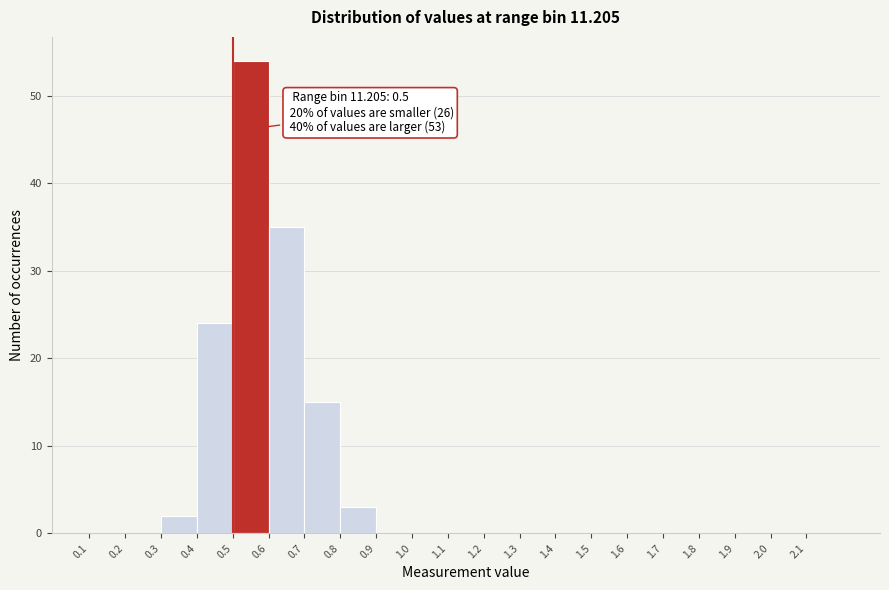

Over which range of the x-axis is the bar tallest?

0.5 to 0.6